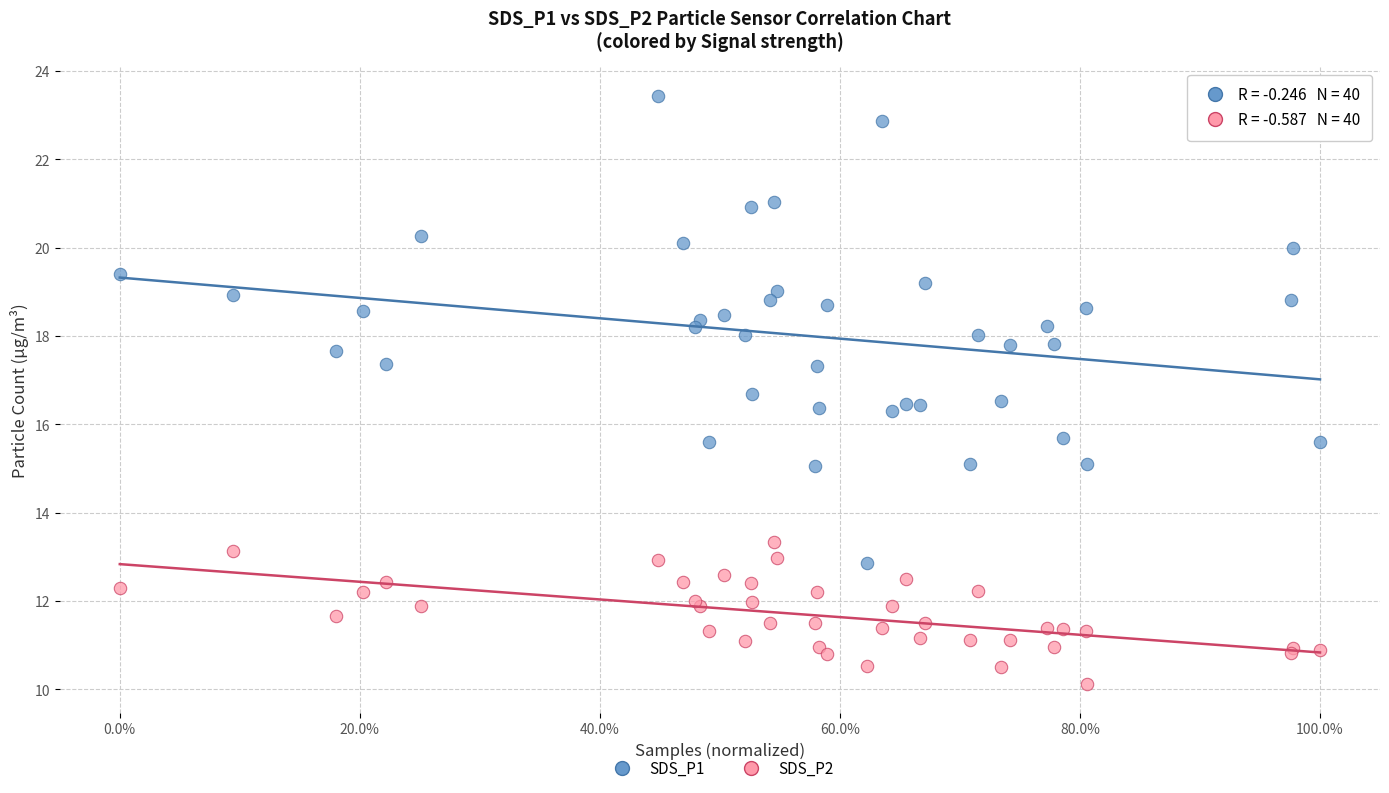

Which series reaches the maximum Y coordinate?

SDS_P1